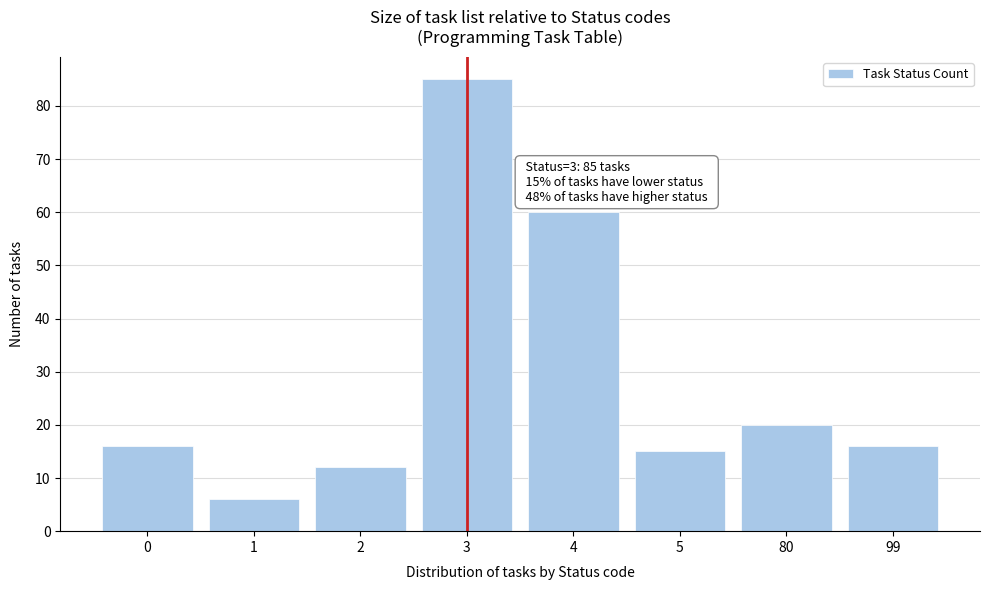

Reading right to left, extract all data points from this chart.

16	20	15	60	85	12	6	16